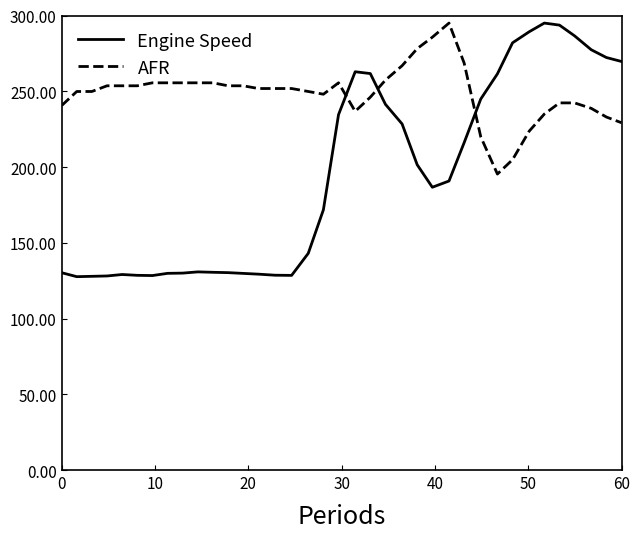

What are all the series names shown in the legend?

Engine Speed, AFR